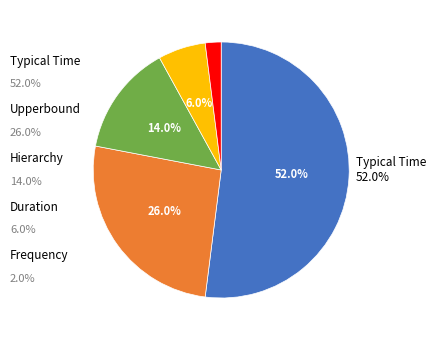

How many segments does this pie chart have?

5